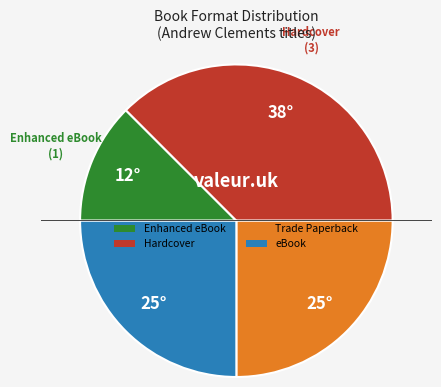

Which category has the smallest portion of the pie?

Enhanced eBook